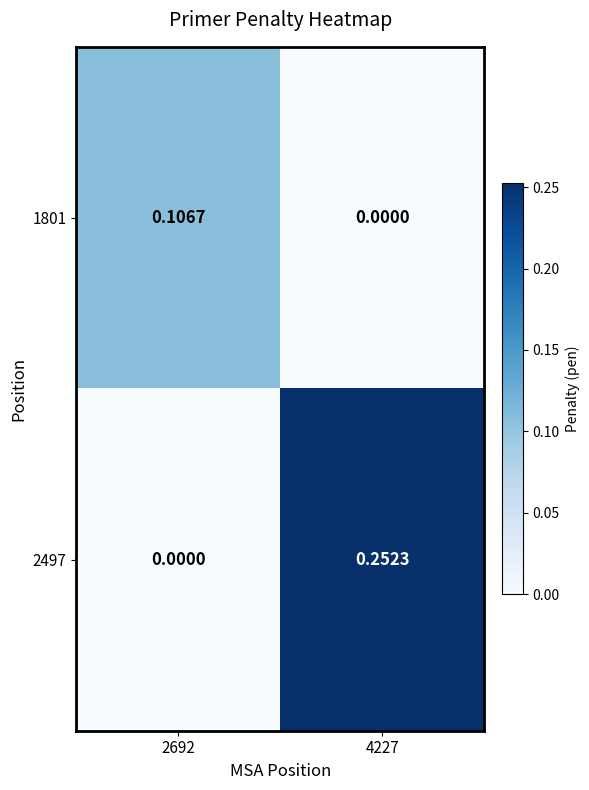

How many data points does each series have?

2